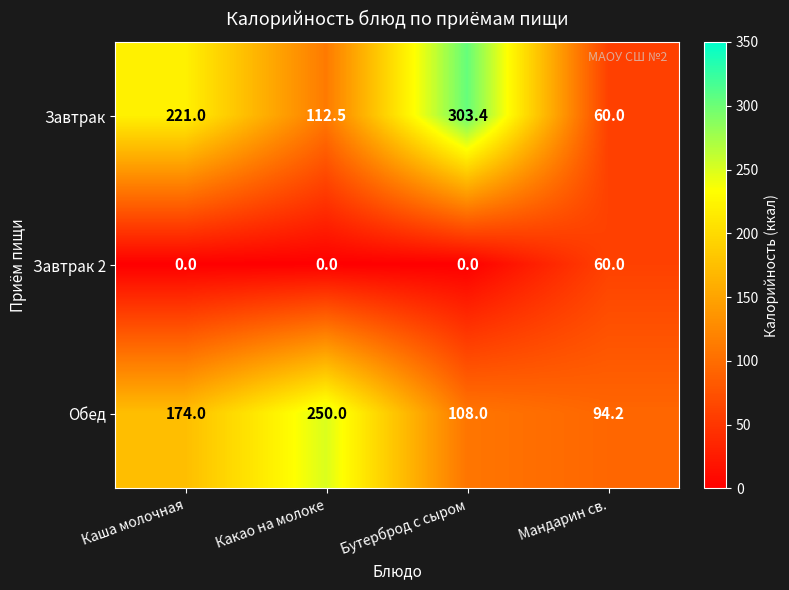

How many values in the Завтрак 2 series exceed 0?

1